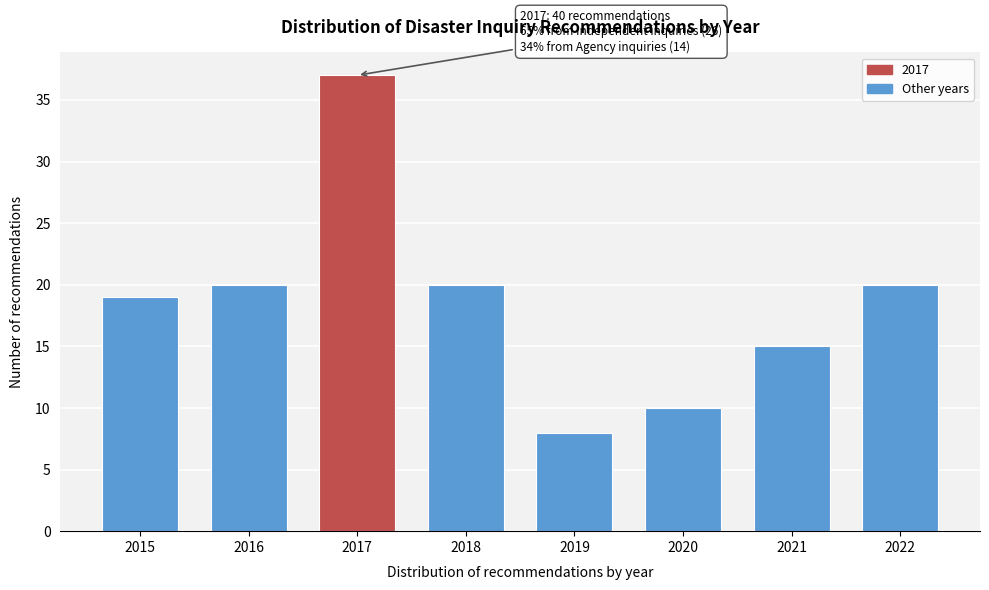

Reading right to left, transcribe all the data shown in this chart.

20	15	10	8	20	37	20	19